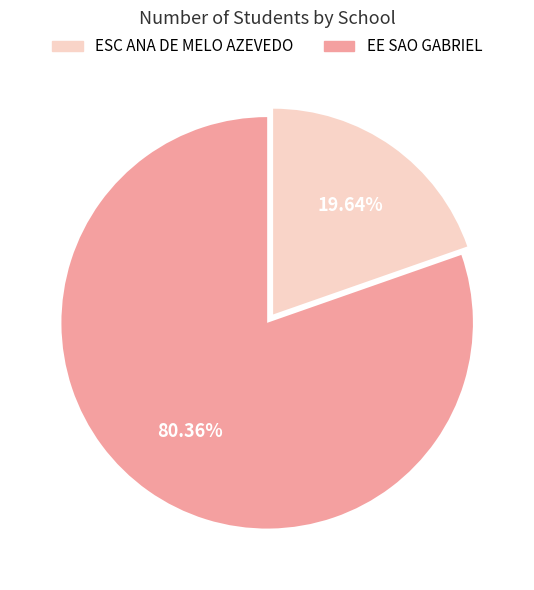

Is there any slice that represents more than half of the pie?

Yes